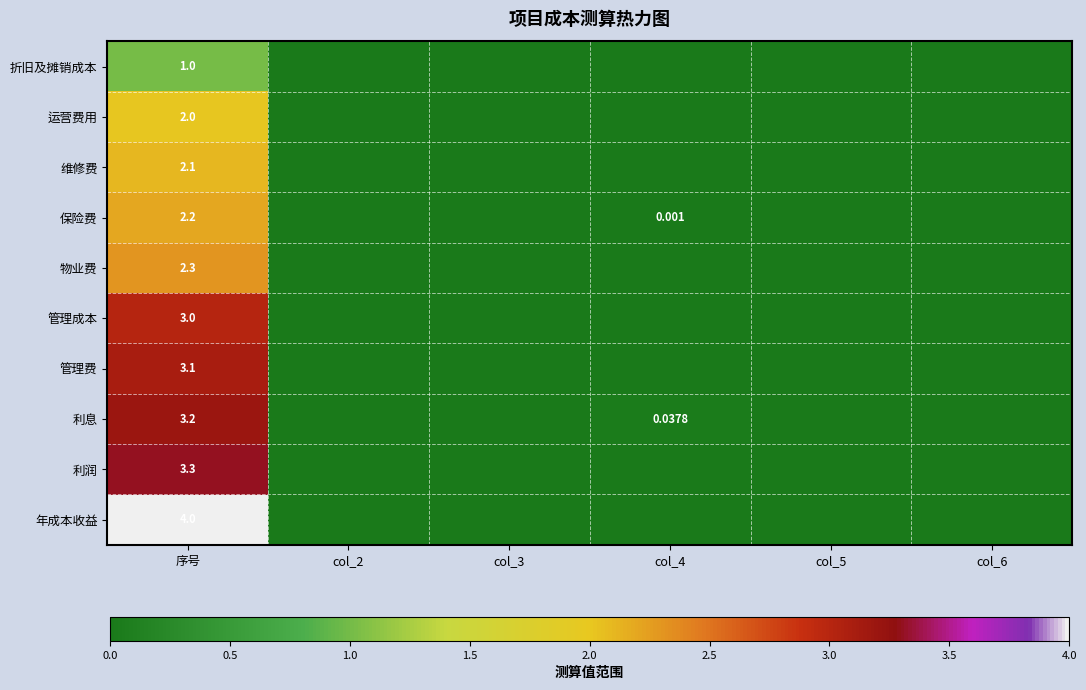

At col_5, list the series in order from largest to smallest.

折旧及摊销成本, 运营费用, 维修费, 保险费, 物业费, 管理成本, 管理费, 利息, 利润, 年成本收益